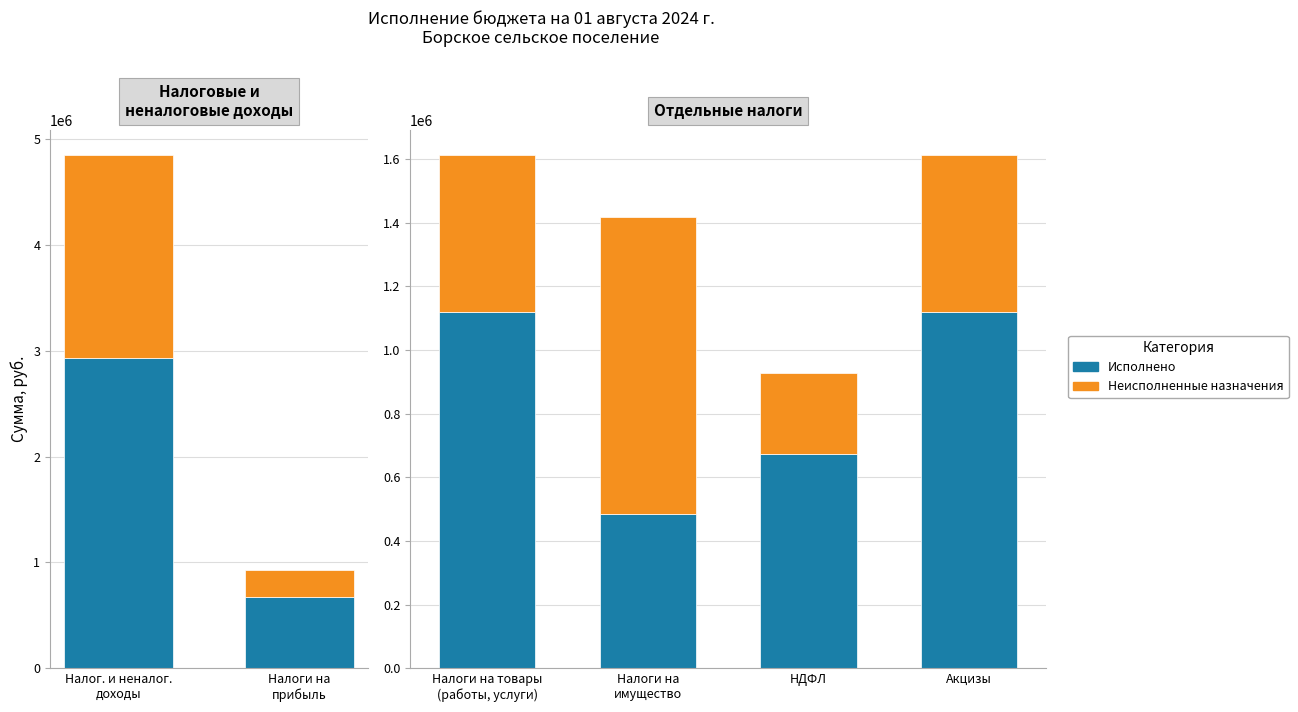

What is the approximate value of Неисполненные назначения at Акцизы?

490486.5